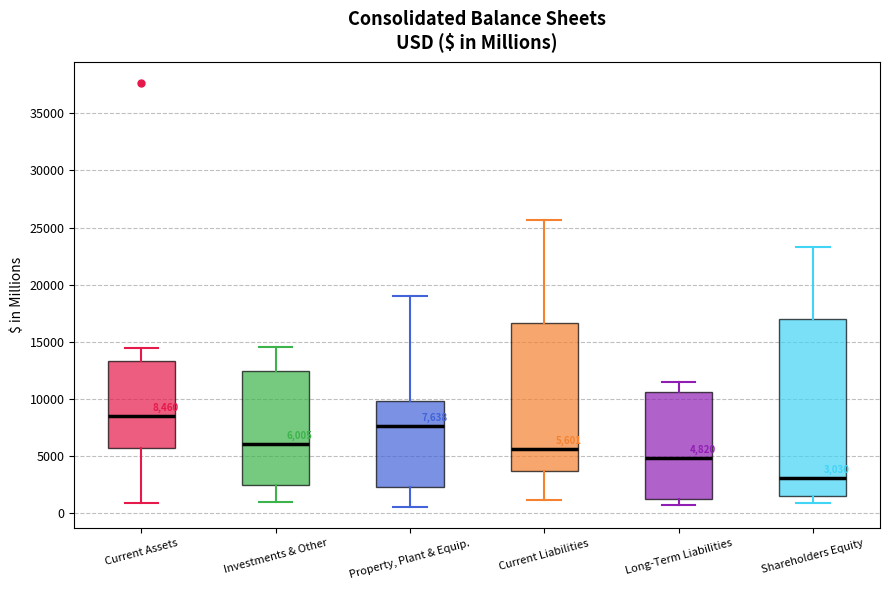

Comparing the boxes themselves (not the whiskers), which one is the tallest?

Shareholders Equity